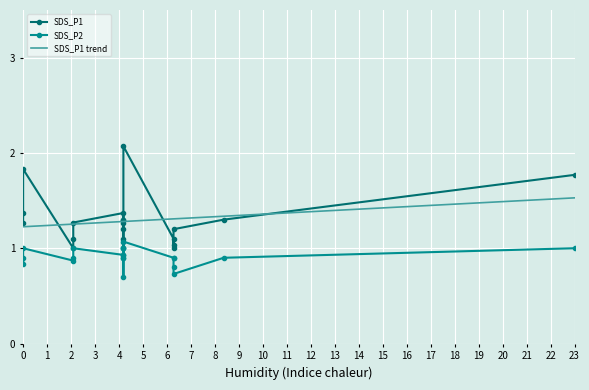

True or false: SDS_P1 trend has more than 0 points higher than both neighbors.

False